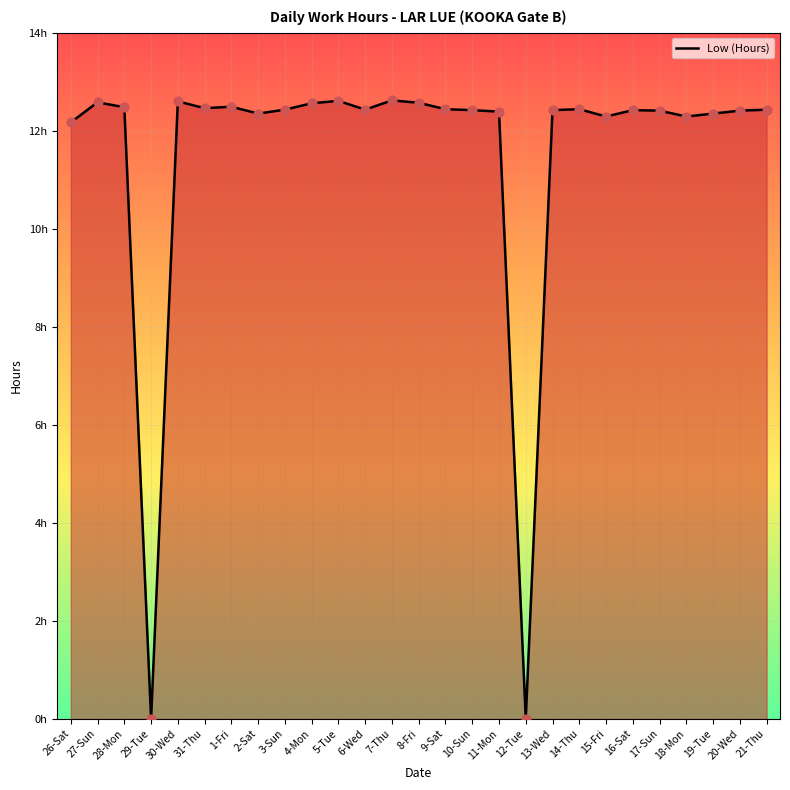

What is the change in value from 29-Tue to 2-Sat?

+12.3